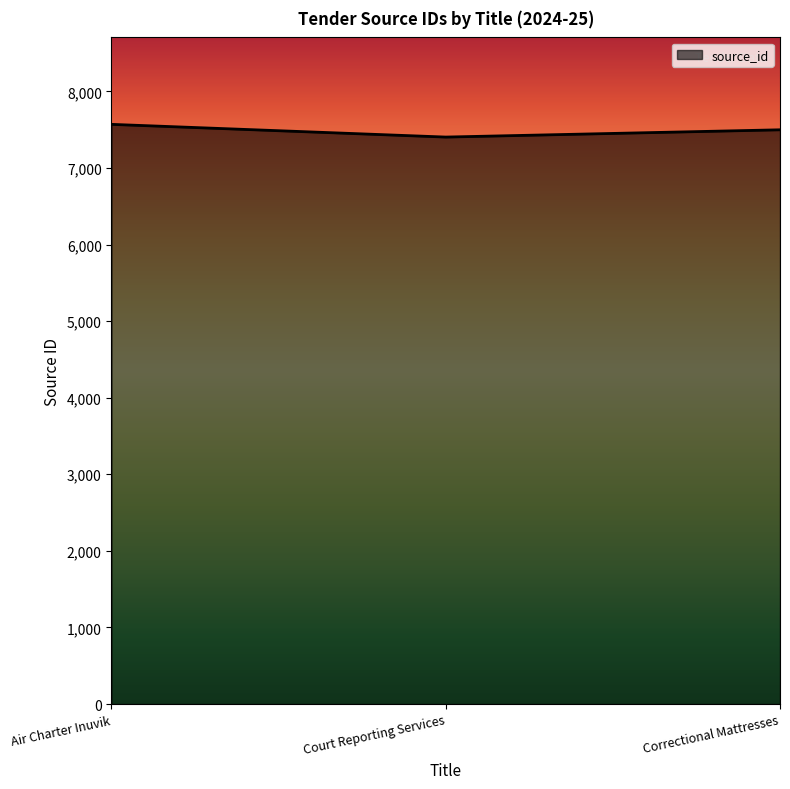

How many lines are shown in the chart?

1